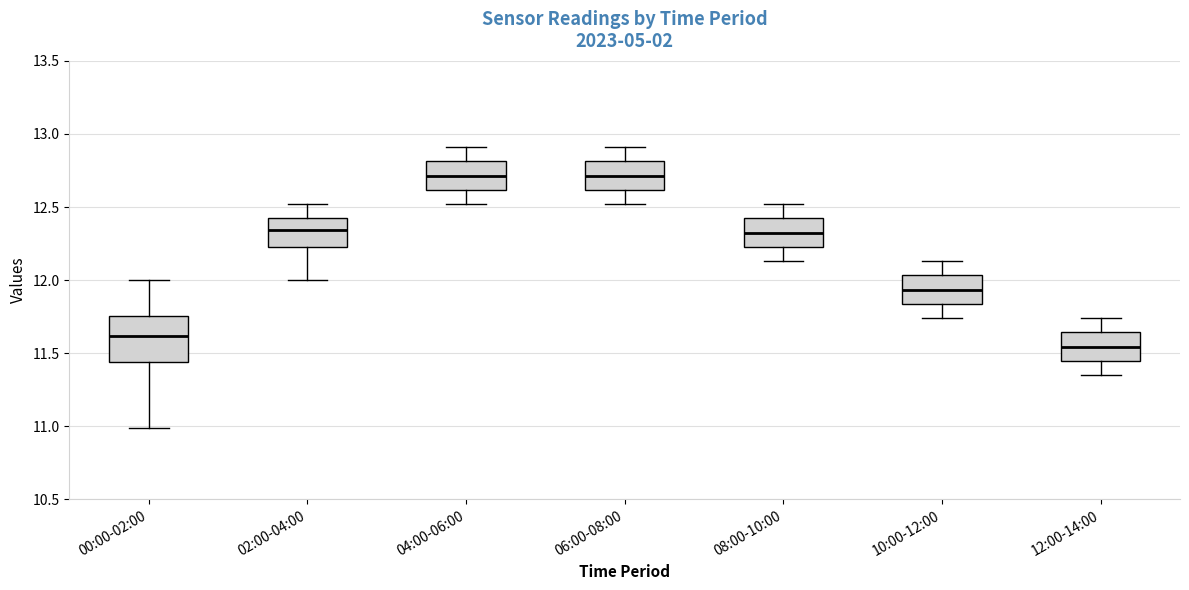

Reading left to right, transcribe this box plot: for each box, give where its median line is, the range the box spans, and where its two whiskers end, as read against the y-axis. The values are not printed on the chart, so give them approximately, as read against the axis.

00:00-02:00: median 11.60, box 11.45 to 11.75, whiskers 11.00 to 12.00
02:00-04:00: median 12.35, box 12.25 to 12.40, whiskers 12.00 to 12.50
04:00-06:00: median 12.70, box 12.60 to 12.80, whiskers 12.50 to 12.90
06:00-08:00: median 12.70, box 12.60 to 12.80, whiskers 12.50 to 12.90
08:00-10:00: median 12.35, box 12.25 to 12.40, whiskers 12.15 to 12.50
10:00-12:00: median 11.95, box 11.85 to 12.05, whiskers 11.75 to 12.15
12:00-14:00: median 11.55, box 11.45 to 11.65, whiskers 11.35 to 11.75